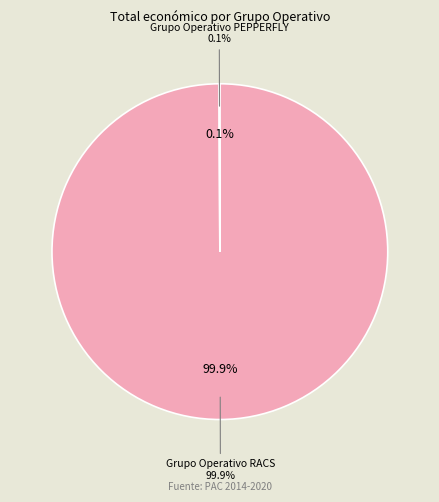

Which category has the biggest portion of the pie?

Grupo Operativo RACS